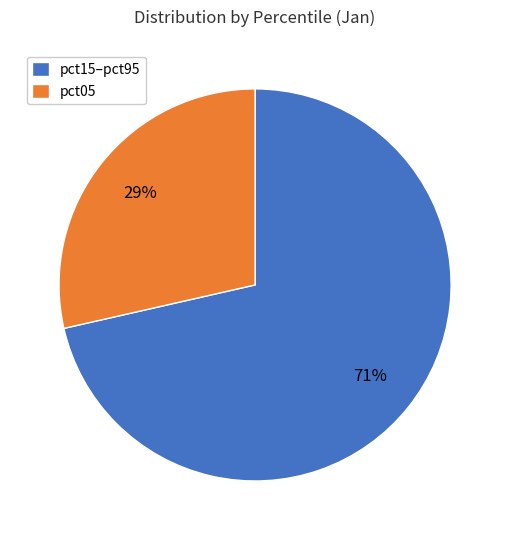

Count the number of slices in the pie.

2